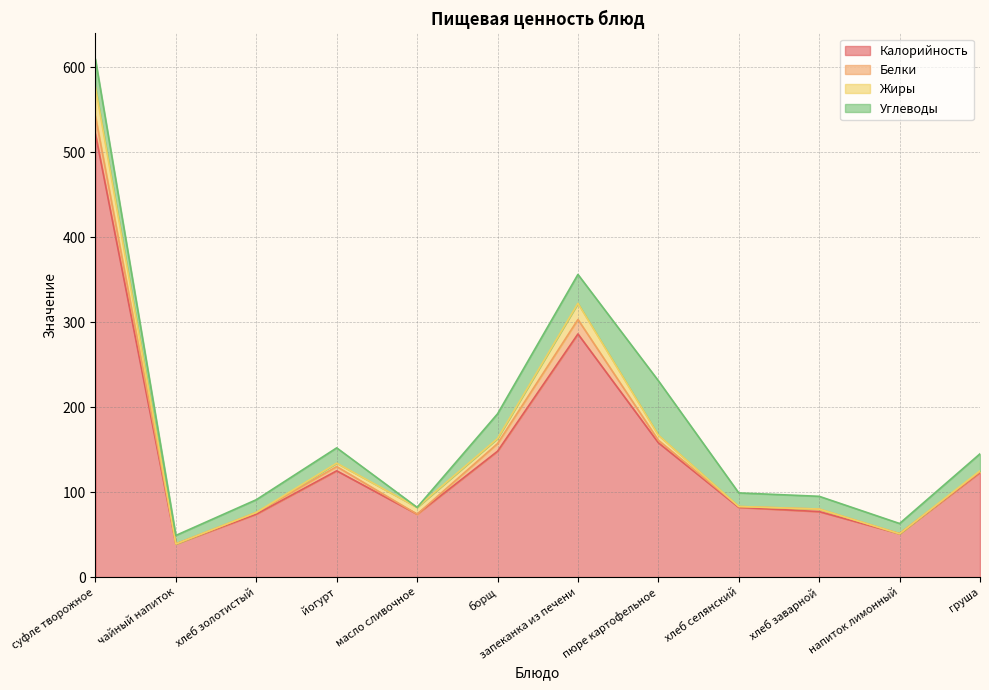

What is the difference between the highest and lowest values at хлеб золотистый?

74